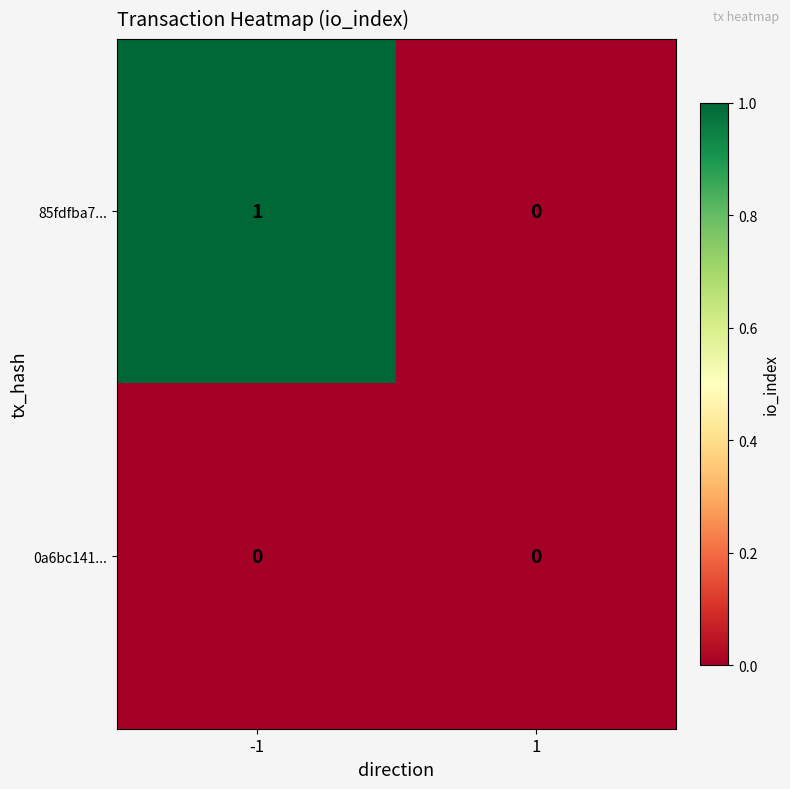

List the series in order of their peak value, highest first.

85fdfba7..., 0a6bc141...